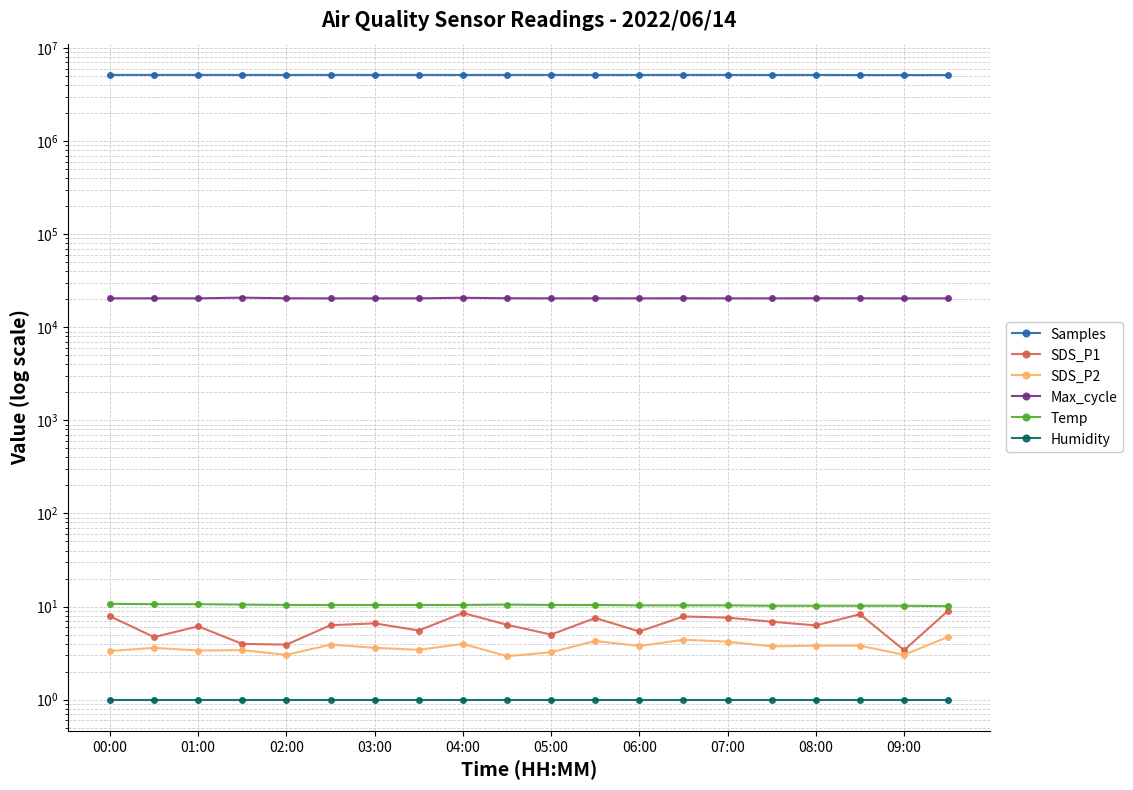

What is the total value across all series at 08:00?

5159637.3